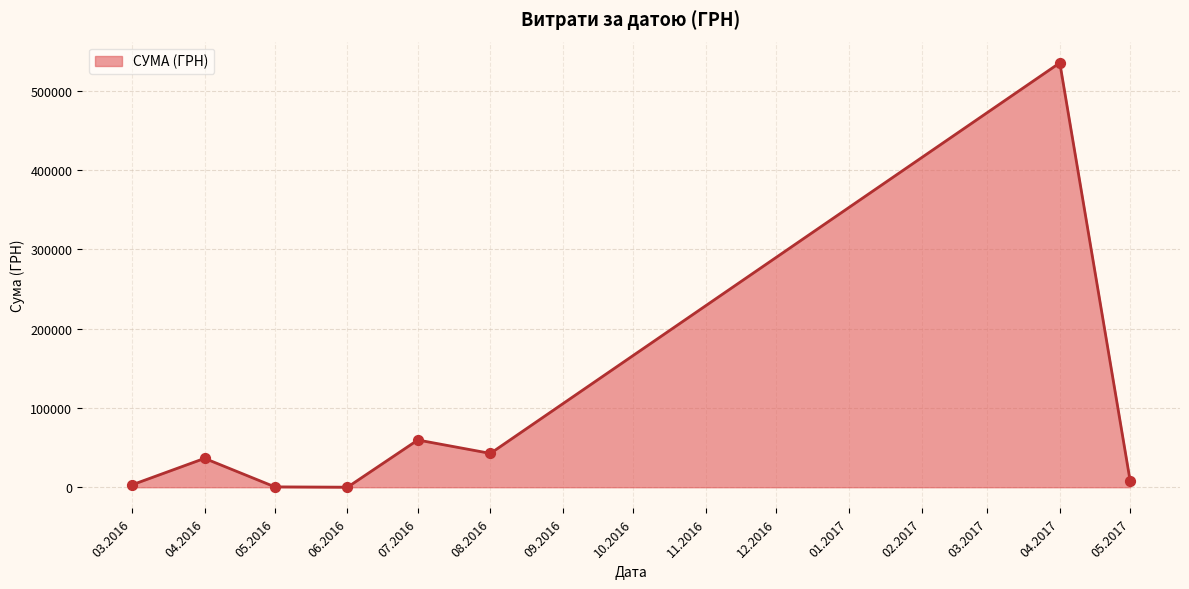

Is it true that the value at 08.2016 is 20873.1?

False